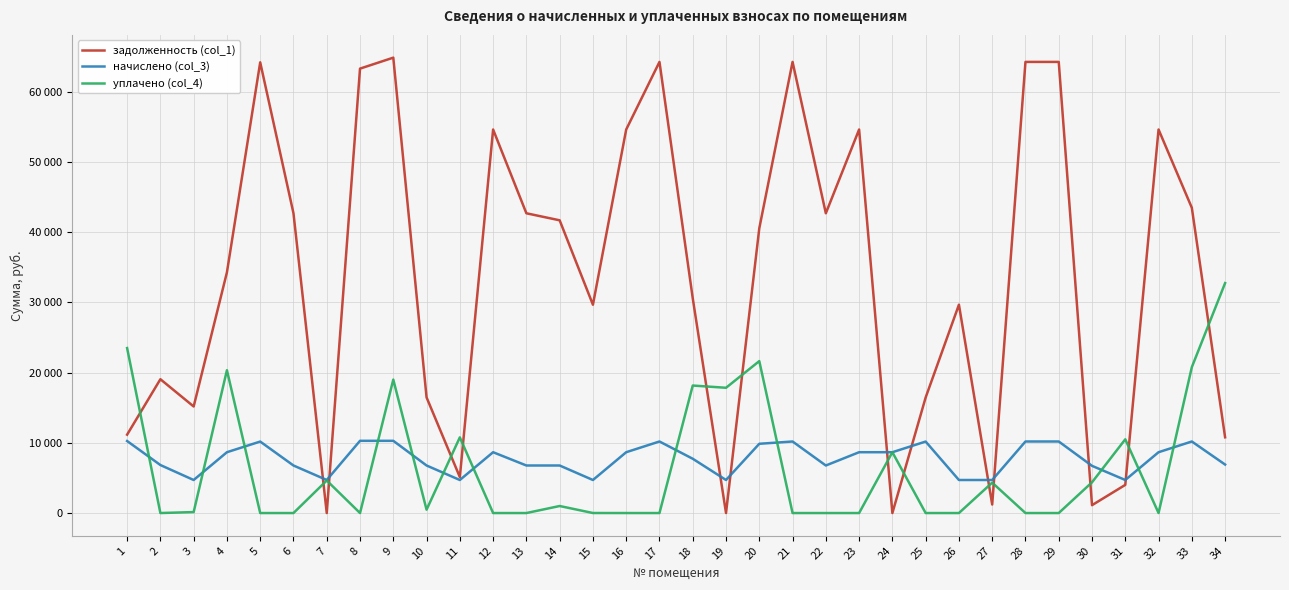

How many interior local peaks does the уплачено (col_4) series have?

10